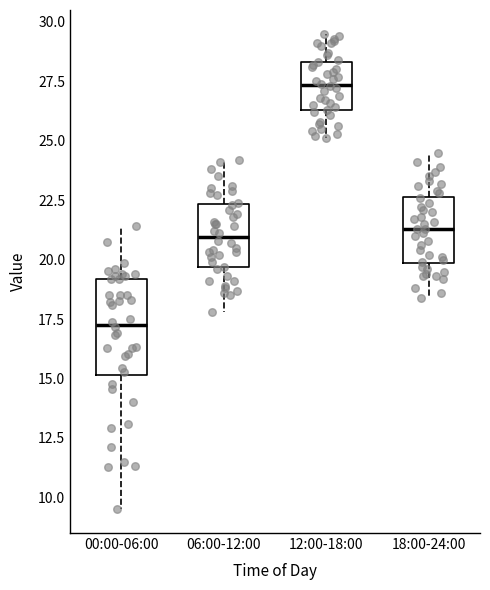

Reading left to right, transcribe this box plot: for each box, give where its median line is, the range the box spans, and where its two whiskers end, as read against the y-axis. The values are not printed on the chart, so give them approximately, as read against the axis.

00:00-06:00: median 17.5, box 15.0 to 19.0, whiskers 9.5 to 21.5
06:00-12:00: median 21.0, box 19.5 to 22.5, whiskers 18.0 to 24.0
12:00-18:00: median 27.5, box 26.5 to 28.5, whiskers 25.0 to 29.5
18:00-24:00: median 21.5, box 20.0 to 22.5, whiskers 18.5 to 24.5